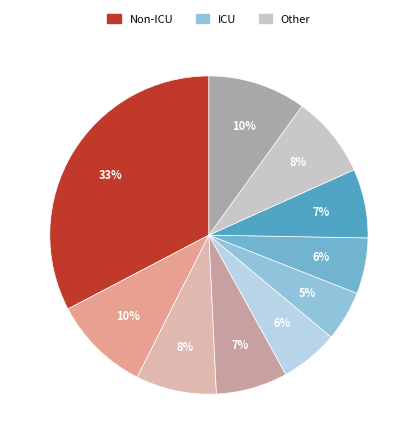

Count the number of slices in the pie.

10